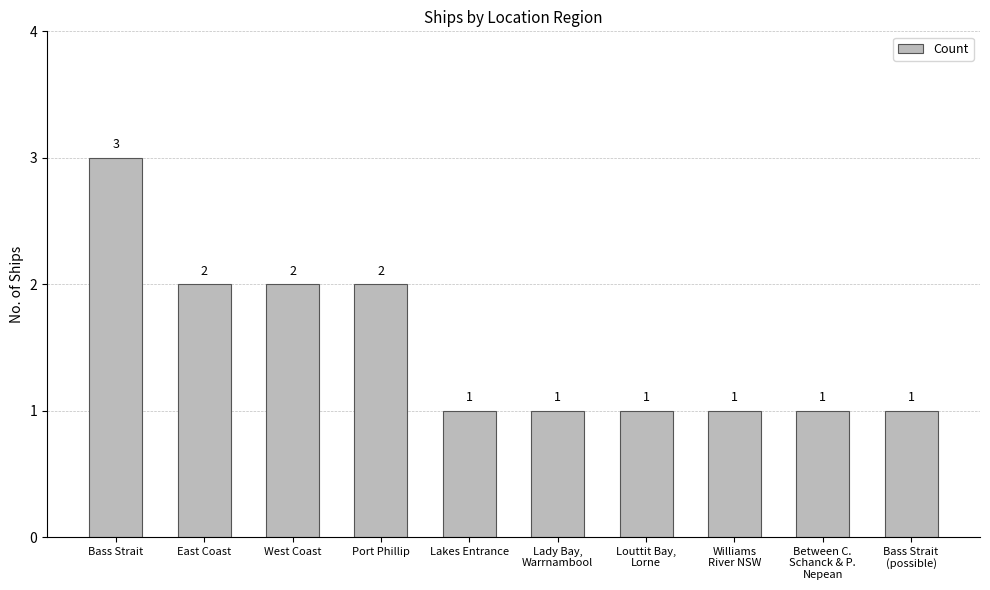

Which label corresponds to the largest value in the chart?

Bass Strait